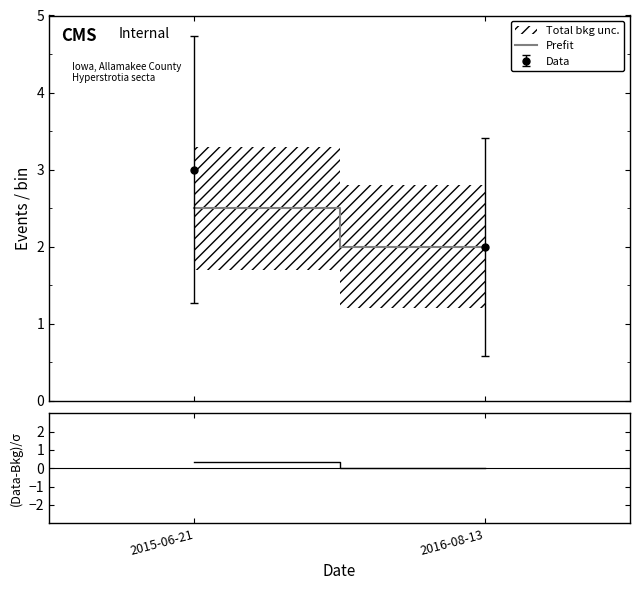

What is the average value of the Prefit series?

2.2